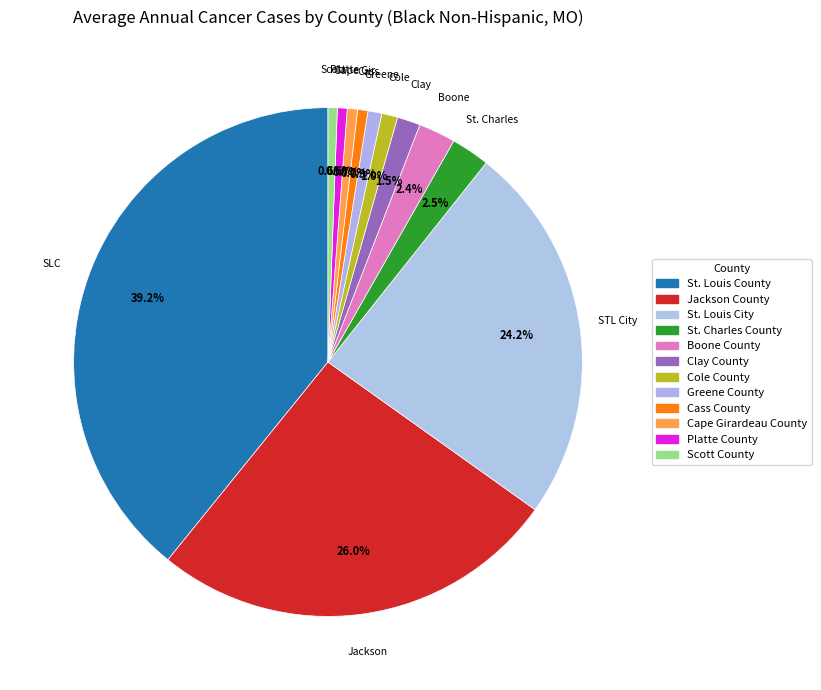

Combined, what portion of the pie is Cape Girardeau County and Cass County?

1.3%